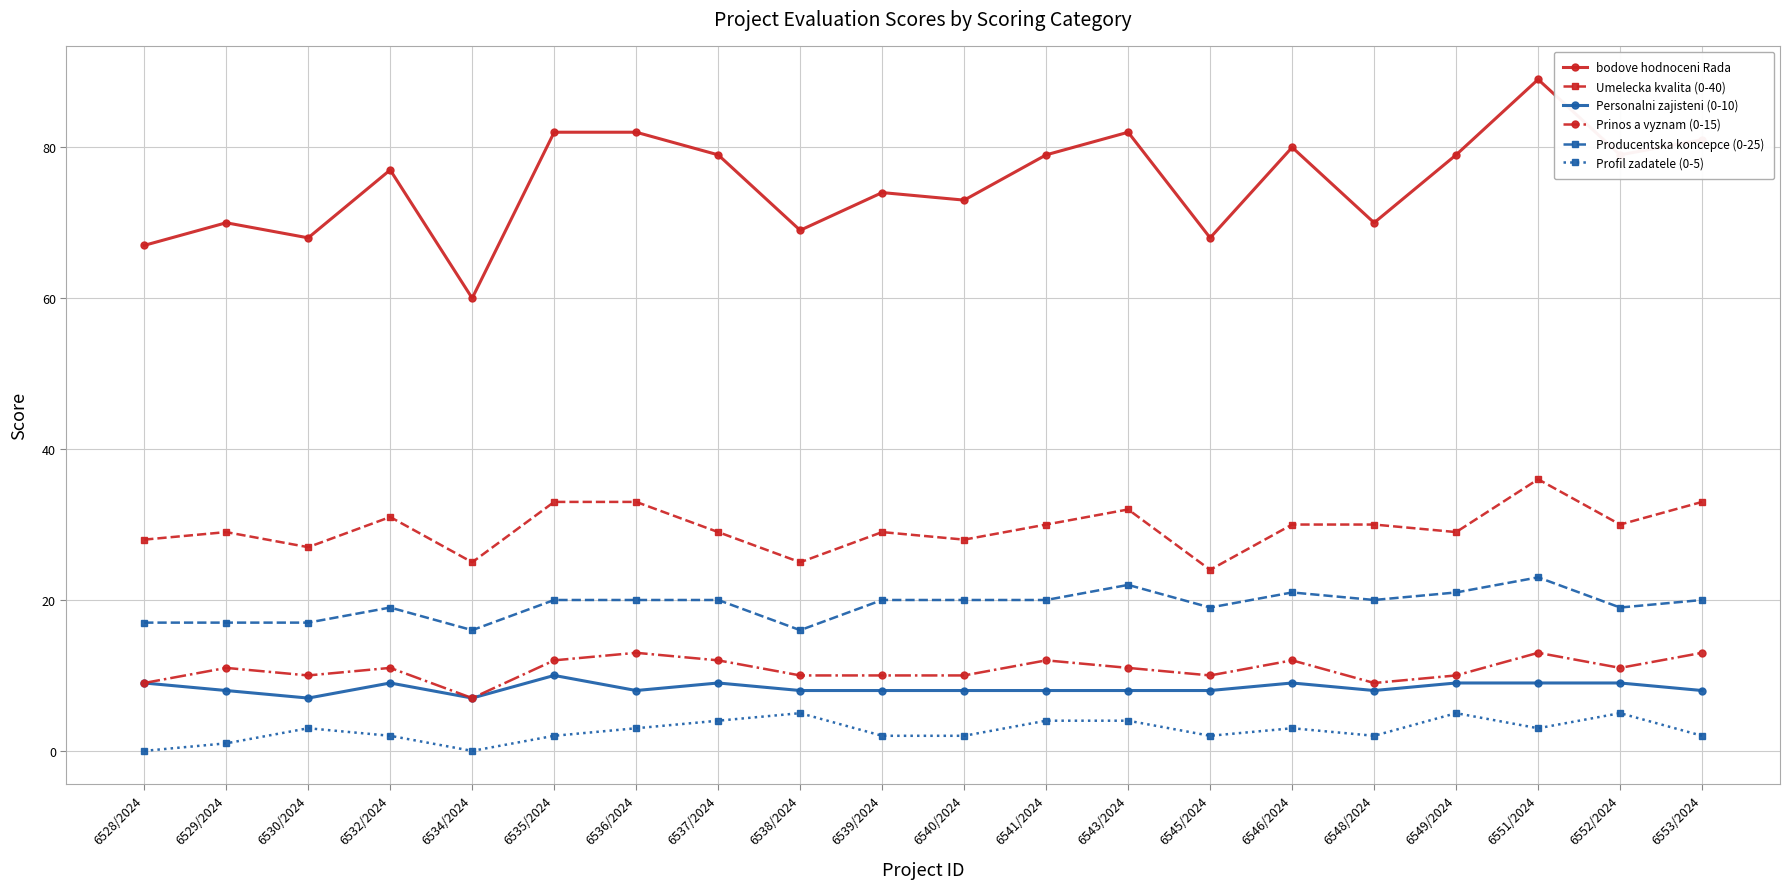

The value of bodove hodnoceni Rada at 6534/2024 is 38. True or false?

False